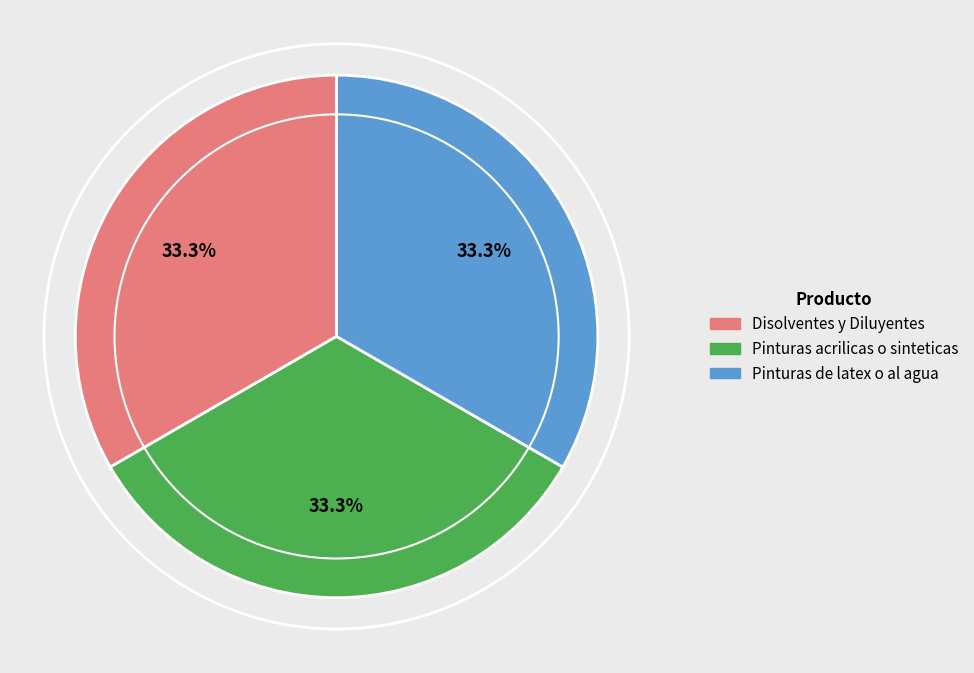

What is the ratio of the value at Disolventes y Diluyentes to the value at Pinturas acrilicas o sinteticas?

1.0